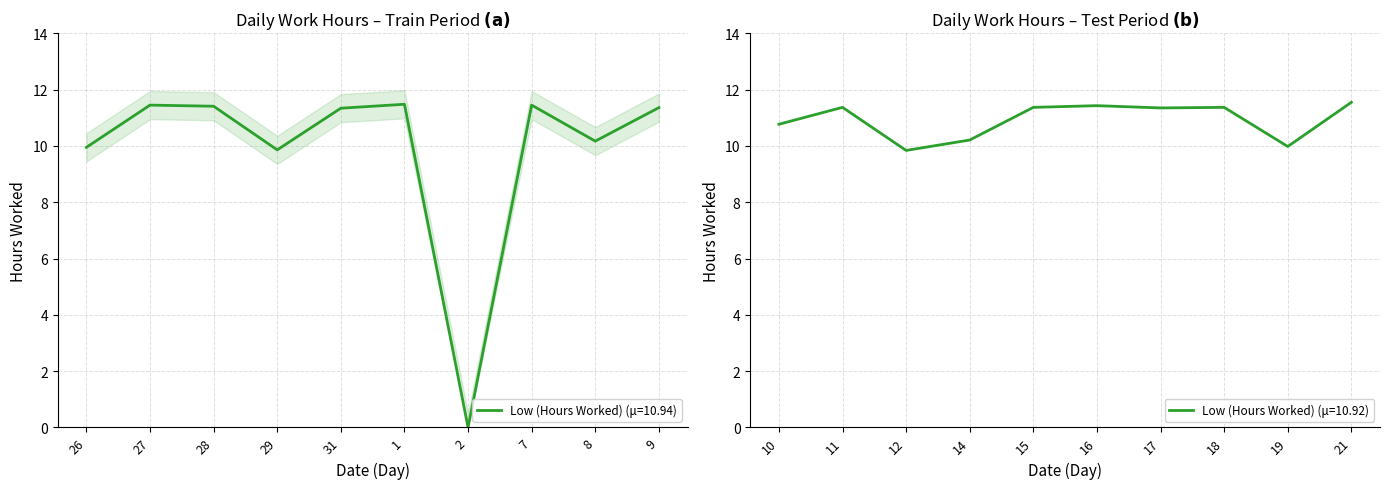

At which label does the data first exceed 11?

27